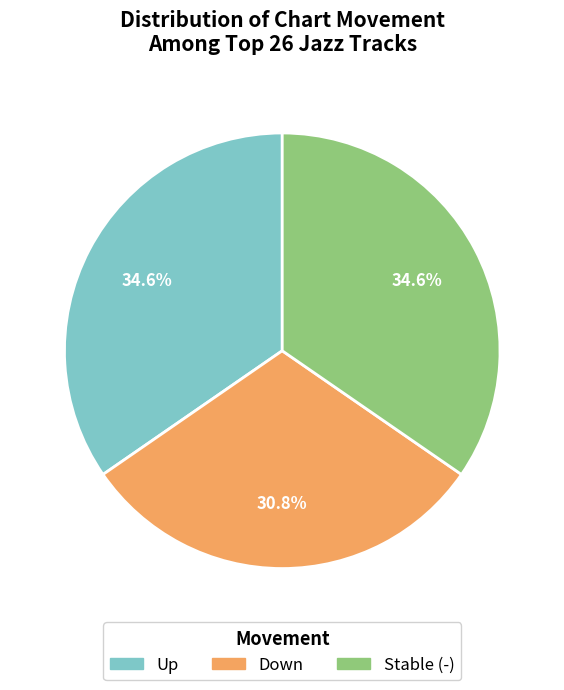

Between Stable (-) and Down, which is larger?

Stable (-)